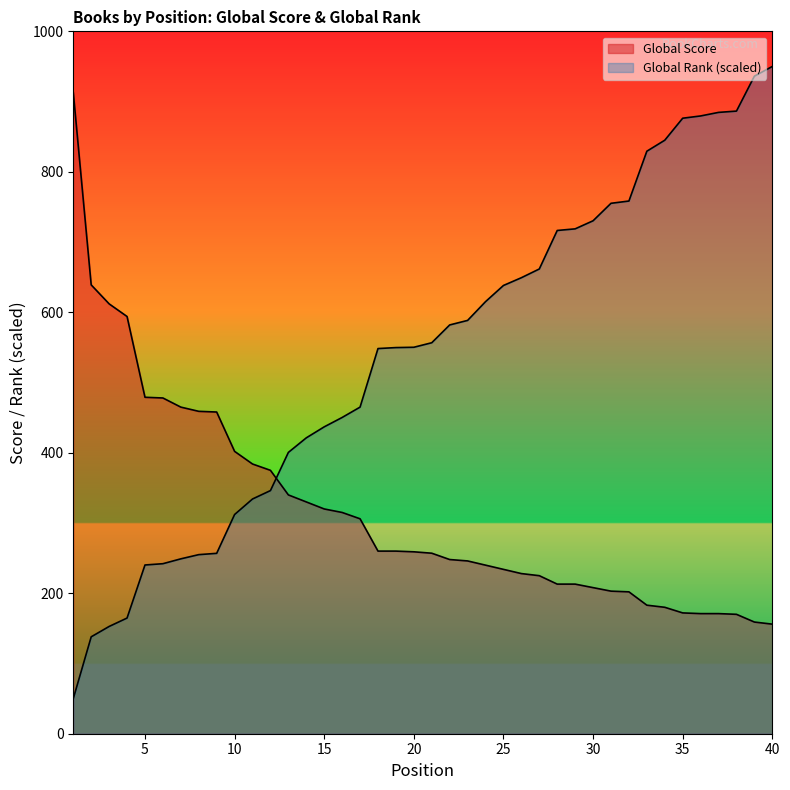

The Global Score series shows 71.8 at 39. True or false?

False